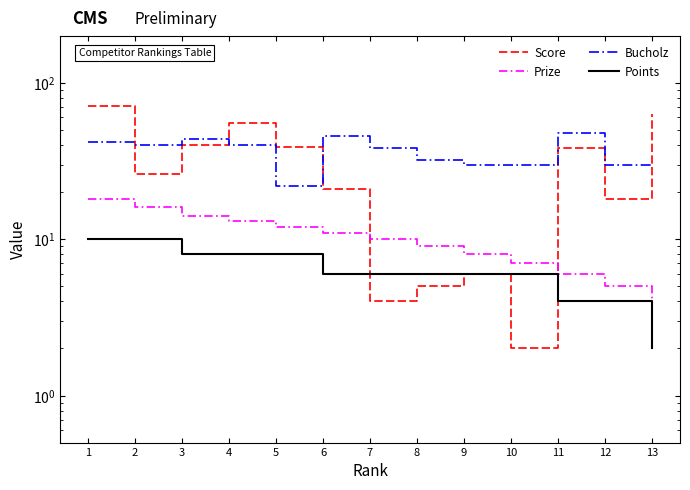

At which label is Score closest to 36?

11